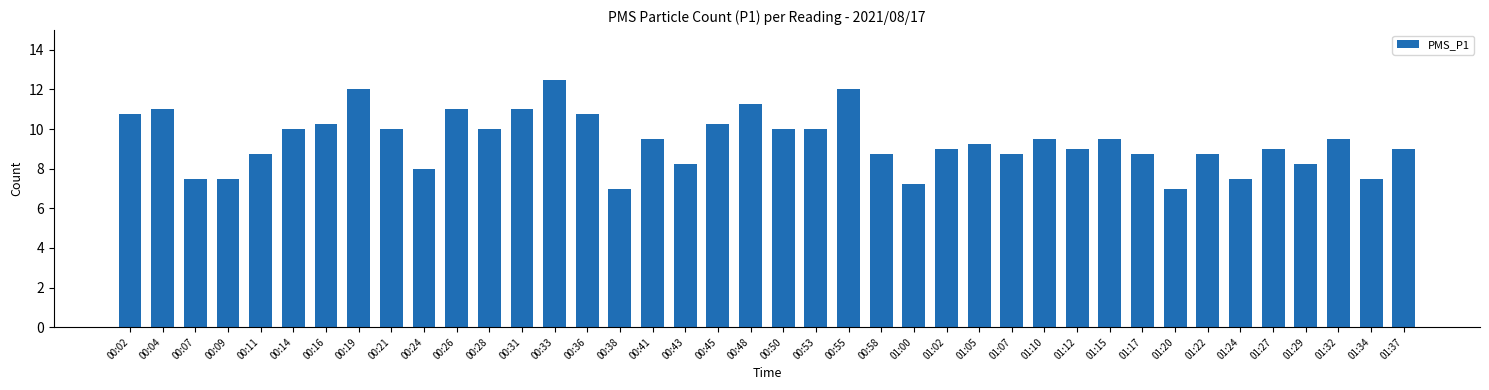

The chart shows a value of 11.0 at 00:31. True or false?

True